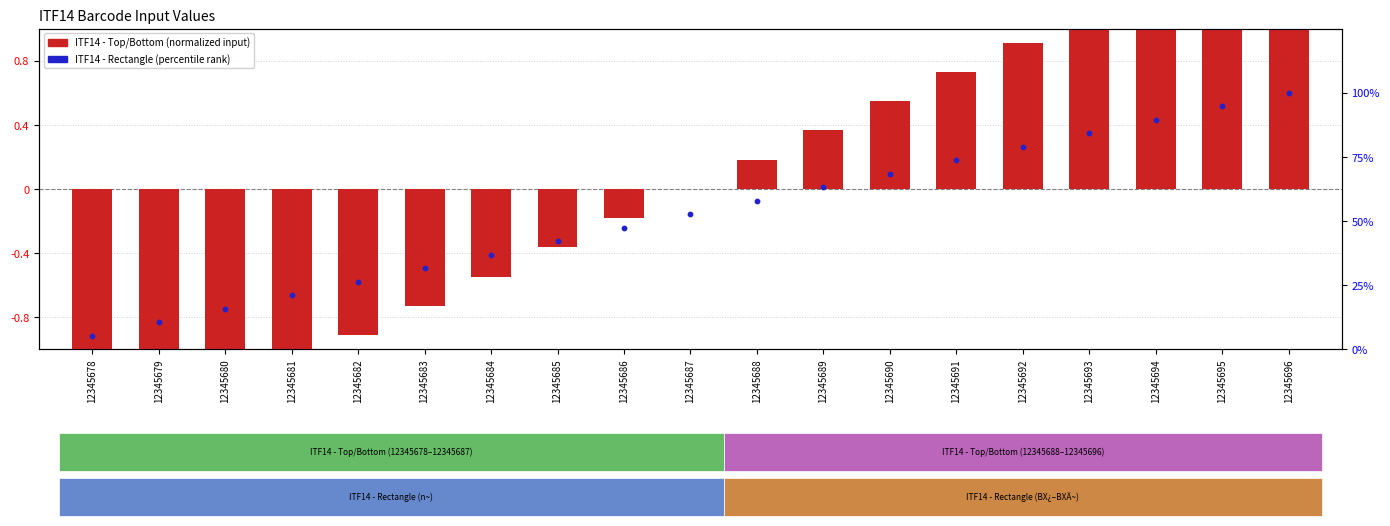

Which series contains the highest Y value?

ITF14 - Top/Bottom